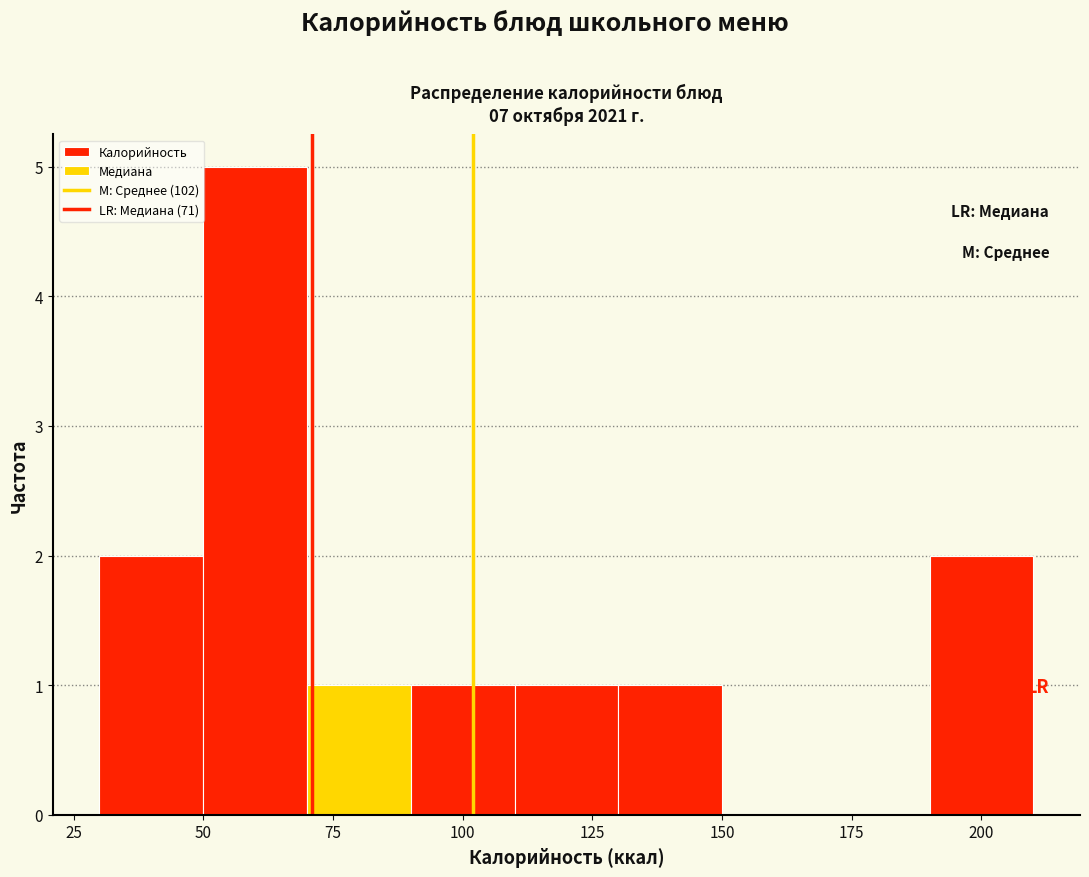

Reading left to right, list every bar in this chart as the range it spans on the x-axis followed by its height. The values are not printed on the chart, so give them approximately, as read against the axis.

30 to 50: 2
50 to 70: 5
70 to 90: 1
90 to 110: 1
110 to 130: 1
130 to 150: 1
150 to 170: 0
170 to 190: 0
190 to 210: 2